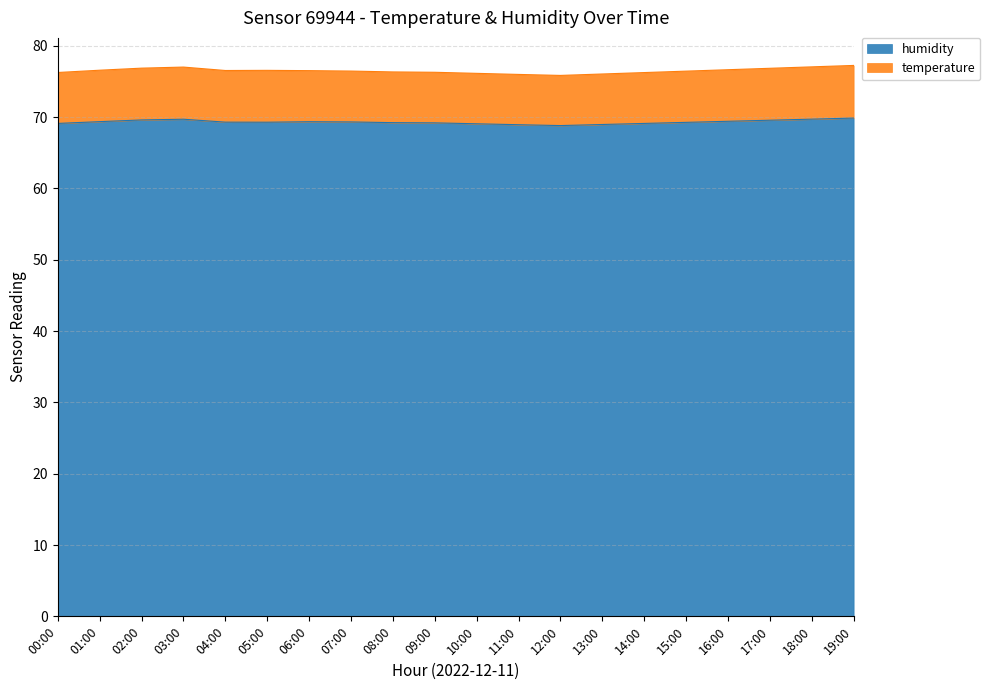

At which category does the data reach its first local peak?

03:00